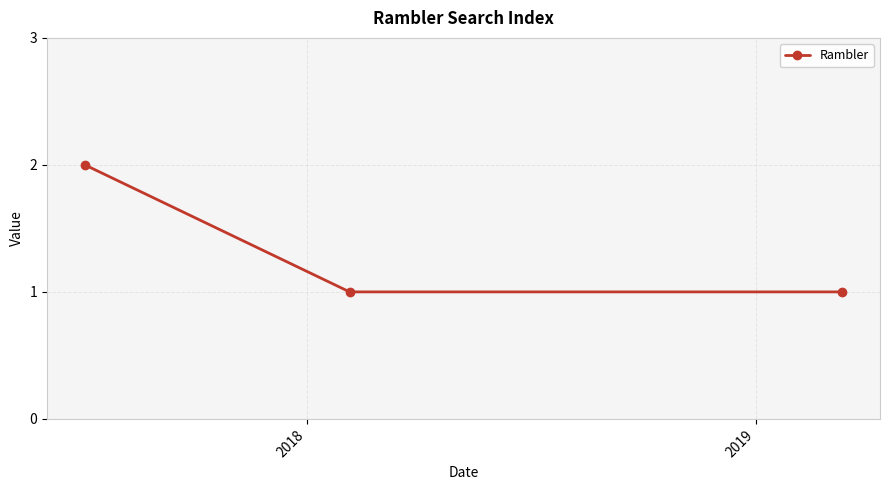

Reading left to right, extract all data points from this chart.

2	1	1